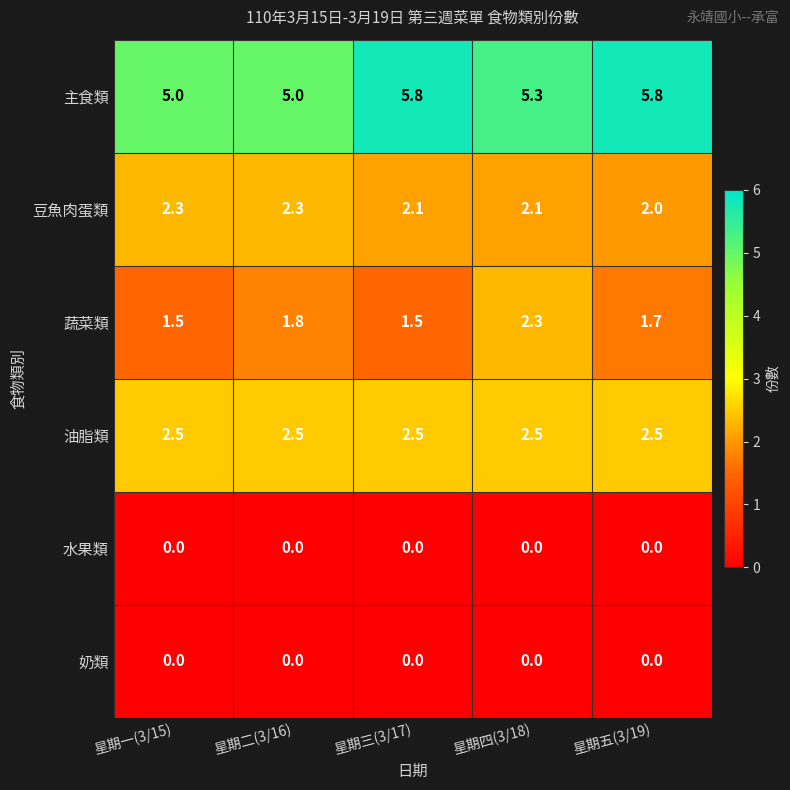

What is the difference between the highest and lowest values at 星期三(3/17)?

5.8